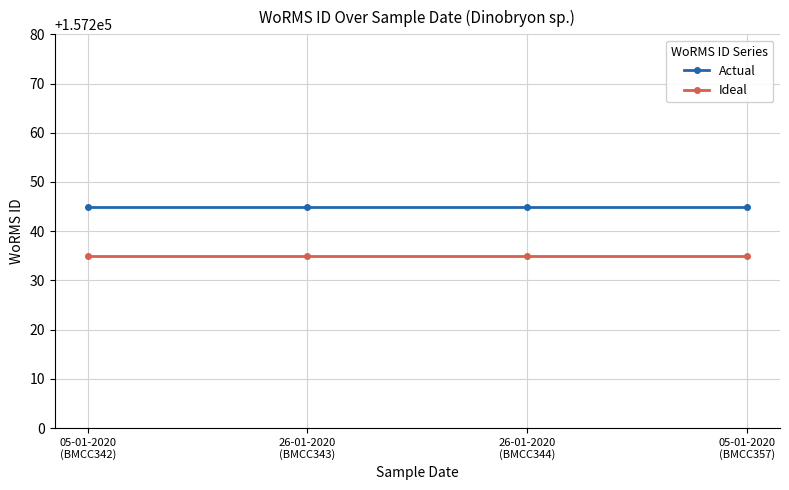

True or false: Ideal and Actual cross at least once.

False